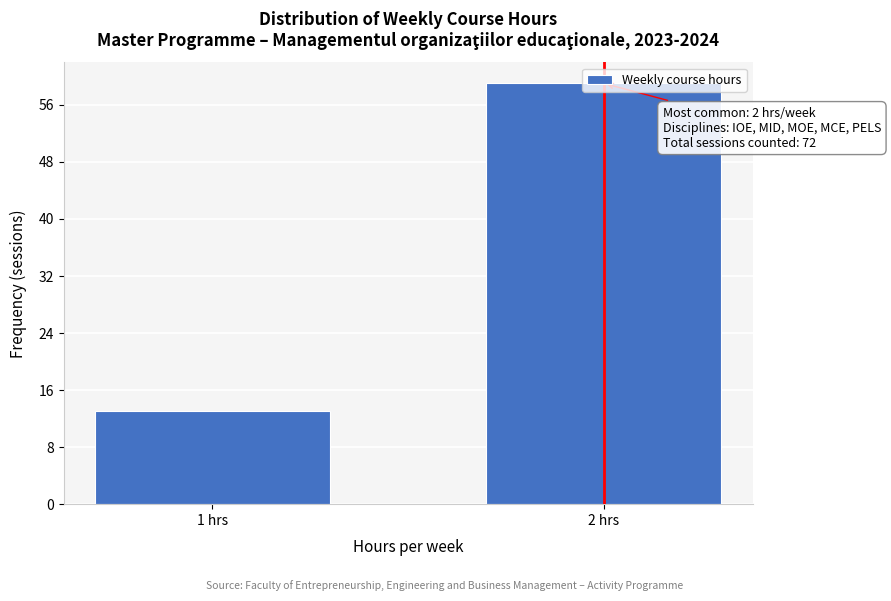

Which label corresponds to the smallest value in the chart?

1 hrs